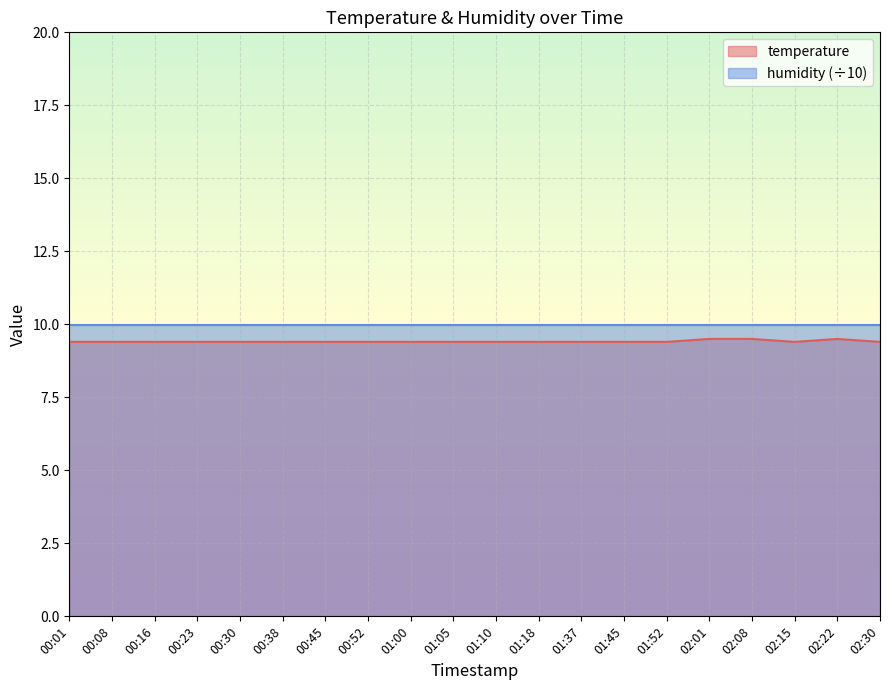

How many points are higher than both their immediate neighbors (excluding endpoints)?

1